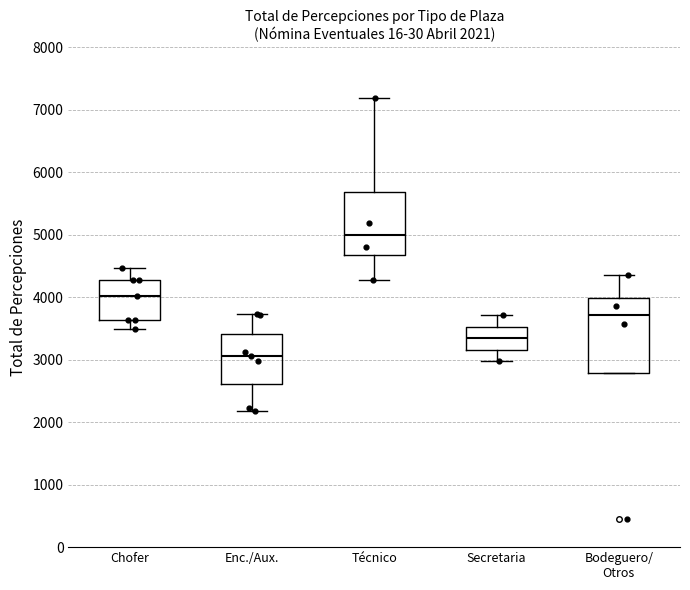

Which box is the tallest, from its lower edge to its upper edge?

Bodeguero/ Otros